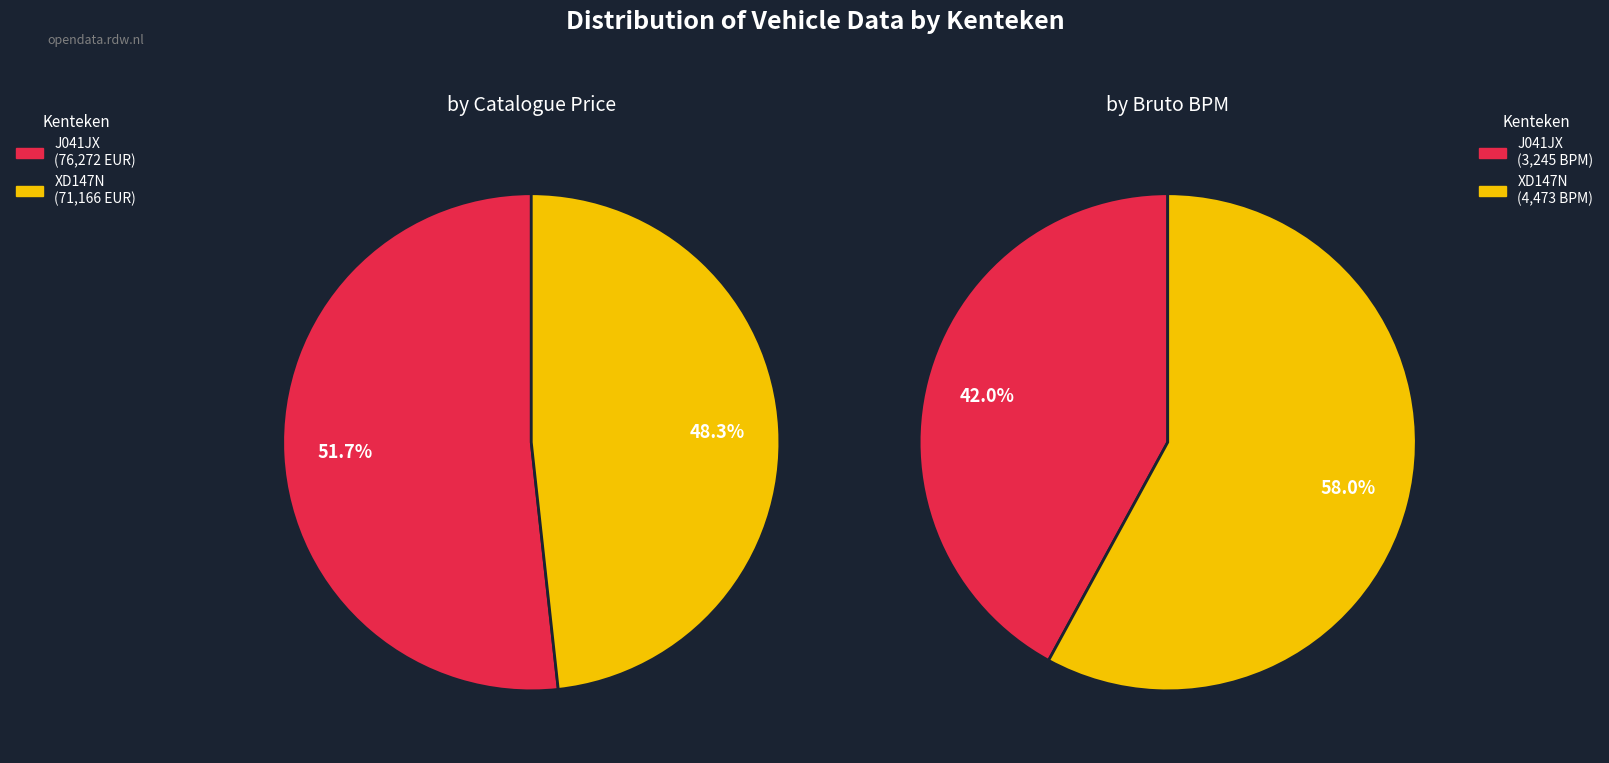

Rank the categories by value from lowest to highest.

XD147N, J041JX